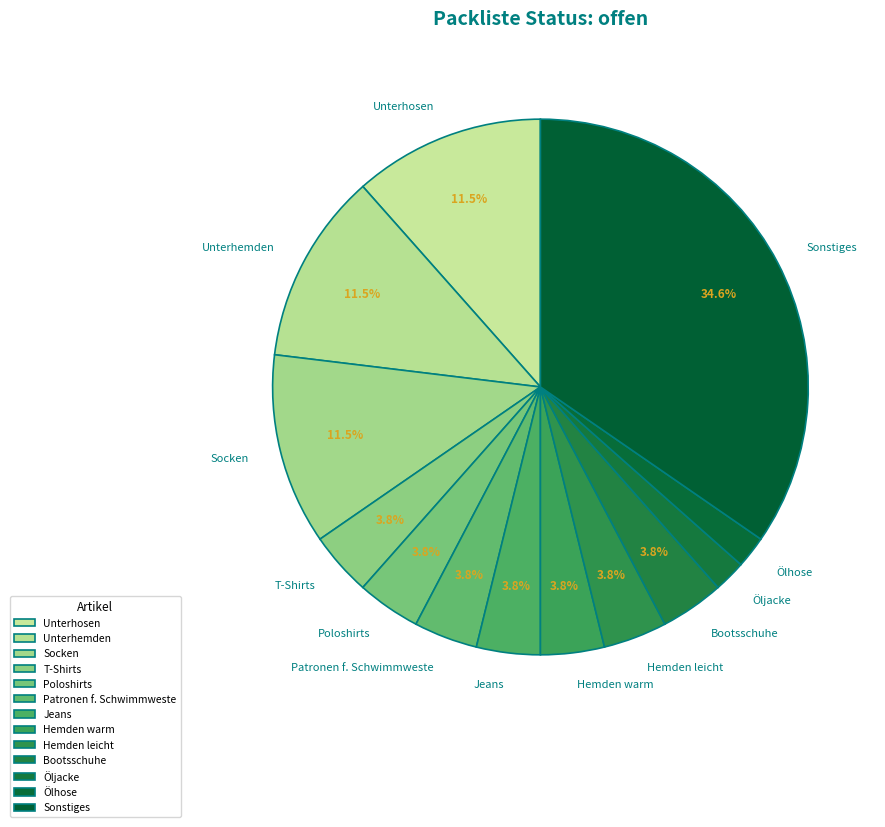

Do Patronen f. Schwimmweste and Unterhosen together represent more than half of the pie?

No